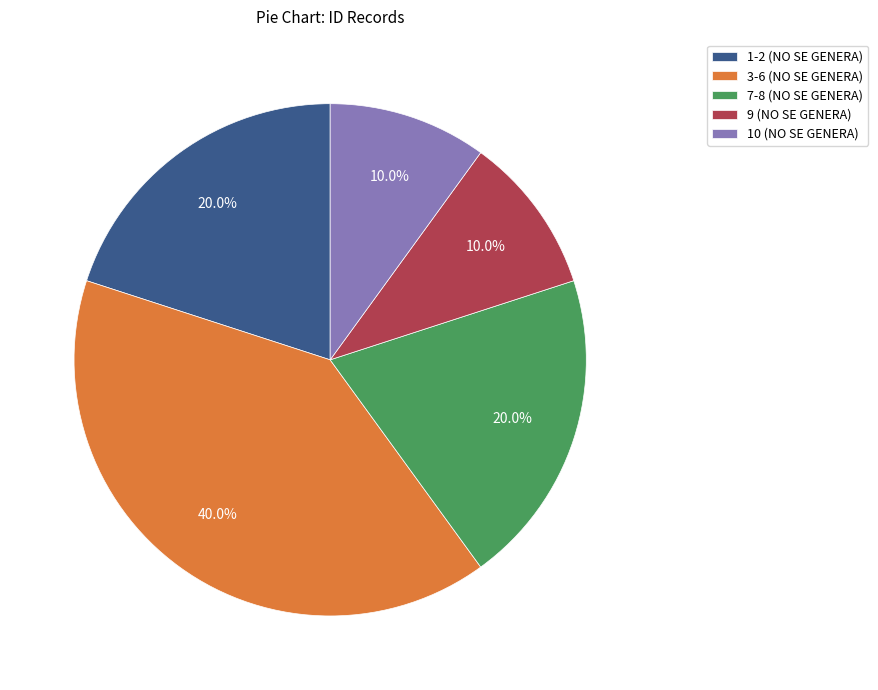

What percentage is NOT represented by 9 (NO SE GENERA)?

90.0%